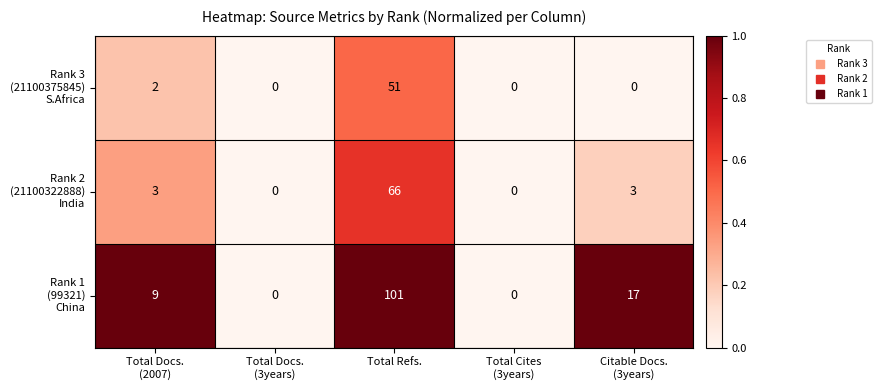

What is the greatest value displayed?

101